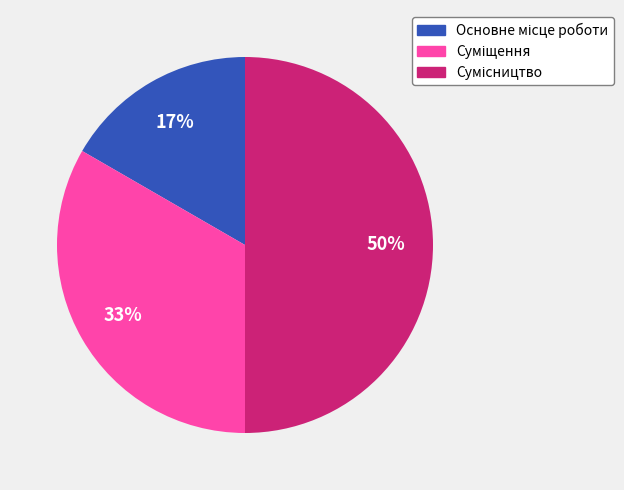

To the nearest percent, what is the difference between the largest and smallest slice percentages?

33%